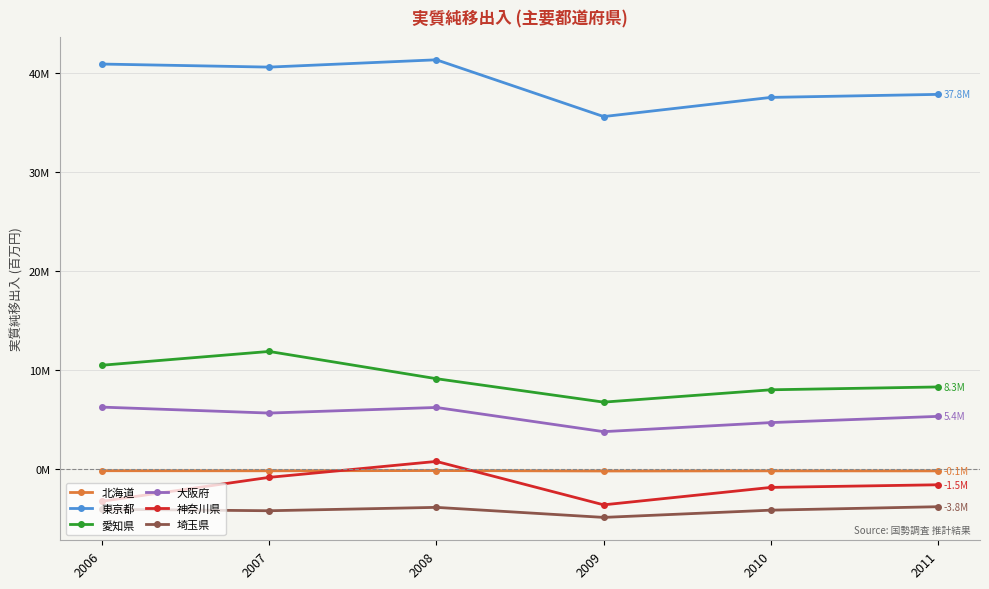

Reading right to left, list all the values displayed in this chart.

北海道: 2011=-144271.0	2010=-139528.2	2009=-154634.6	2008=-109626.7	2007=-133953.9	2006=-125731.0
東京都: 2011=37798485.0	2010=37494279.7	2009=35562035.0	2008=41282698.2	2007=40546350.4	2006=40854323.0
愛知県: 2011=8315391.0	2010=8028900.3	2009=6785654.1	2008=9147174.8	2007=11892388.9	2006=10502551.5
大阪府: 2011=5350594.0	2010=4723925.3	2009=3809995.3	2008=6247922.4	2007=5683249.5	2006=6283308.0
神奈川県: 2011=-1543093.0	2010=-1808345.6	2009=-3565118.1	2008=810201.5	2007=-797301.2	2006=-3205978.3
埼玉県: 2011=-3753327.0	2010=-4100947.5	2009=-4831330.7	2008=-3819756.0	2007=-4159957.9	2006=-4008685.6